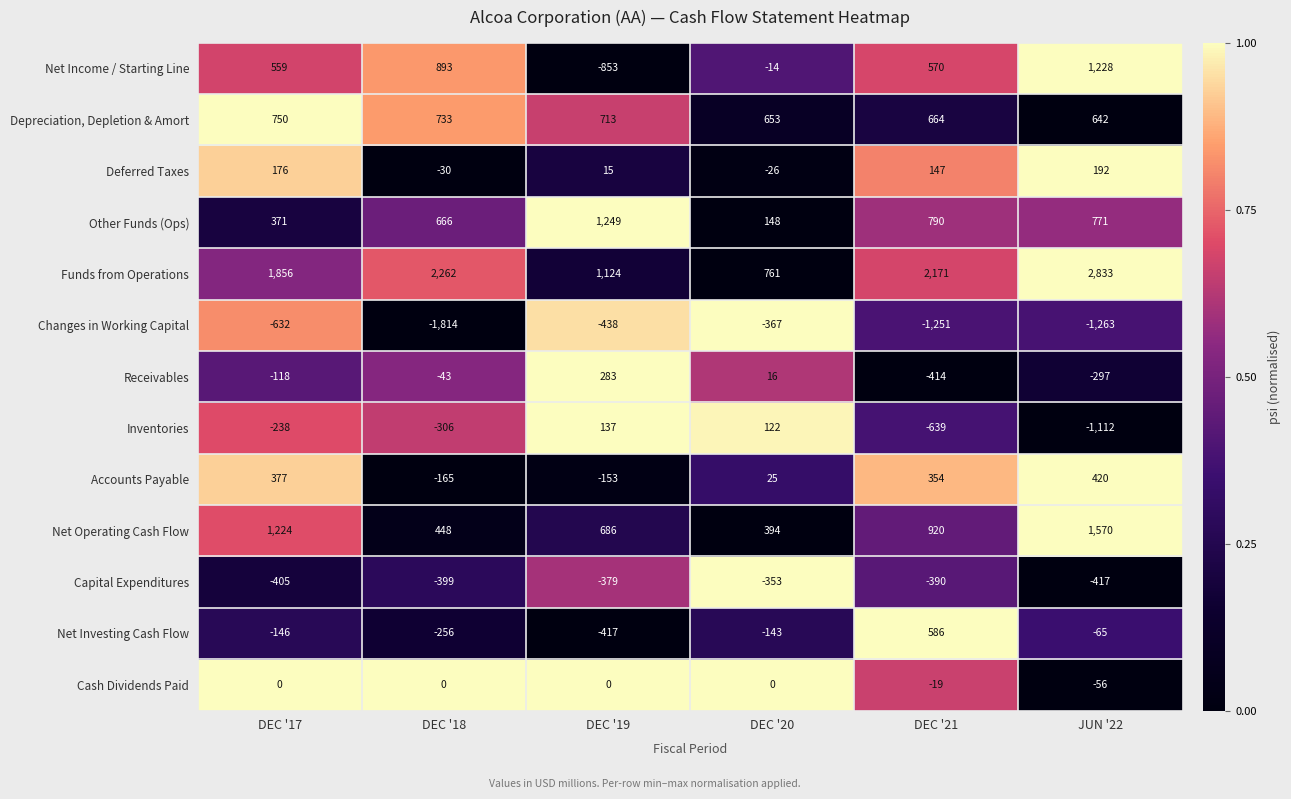

What is the difference between the Net Income / Starting Line values at DEC '18 and DEC '19?

1746